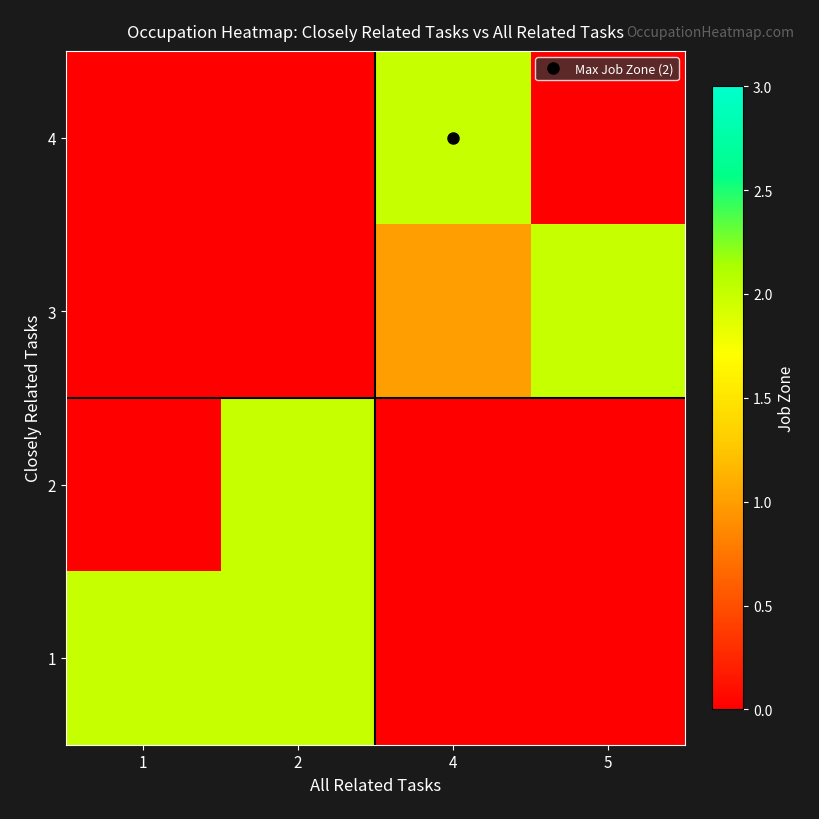

List the series in order of their peak value, lowest first.

4, 3, 2, 1